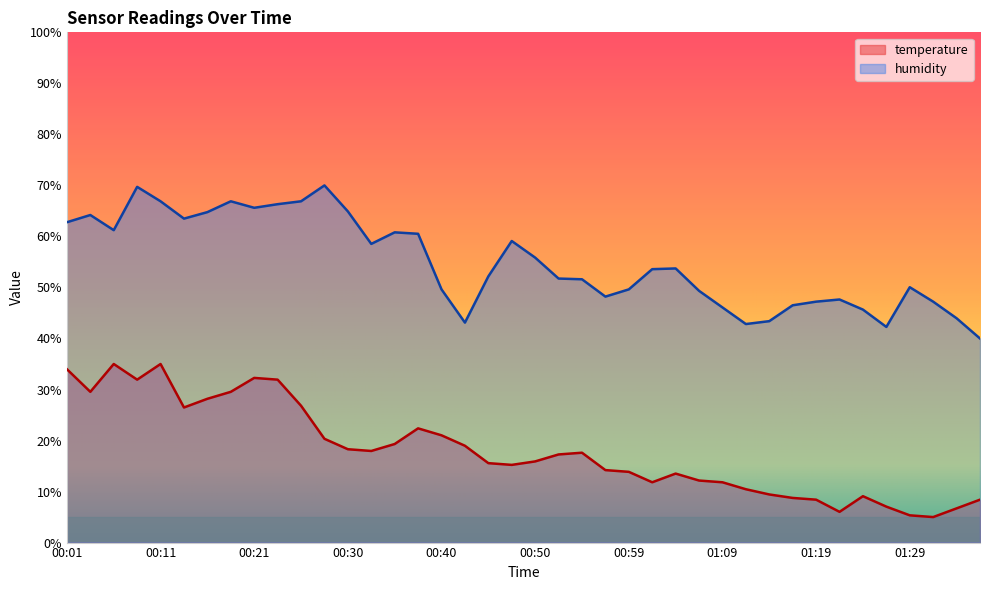

True or false: temperature and humidity intersect in this chart.

False